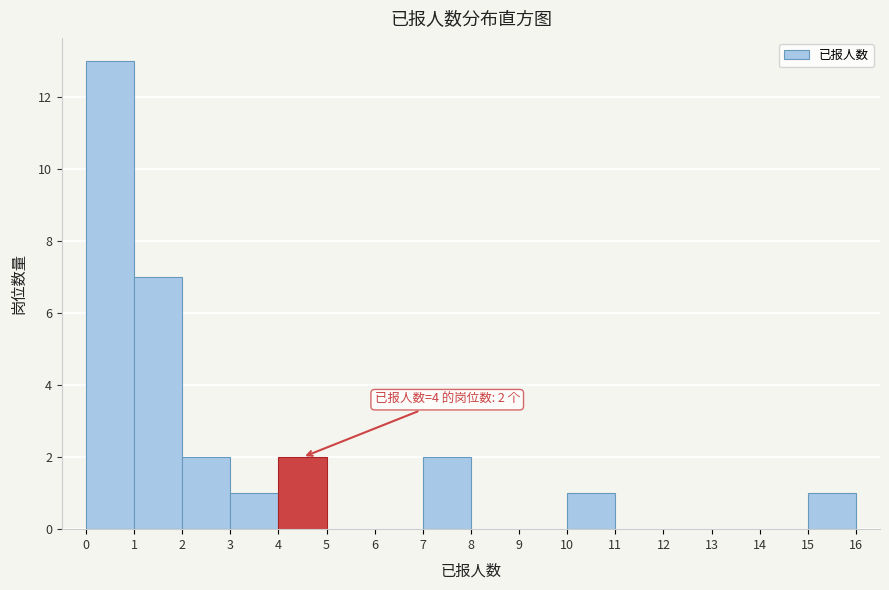

Which range on the x-axis has the tallest bar?

0 to 1